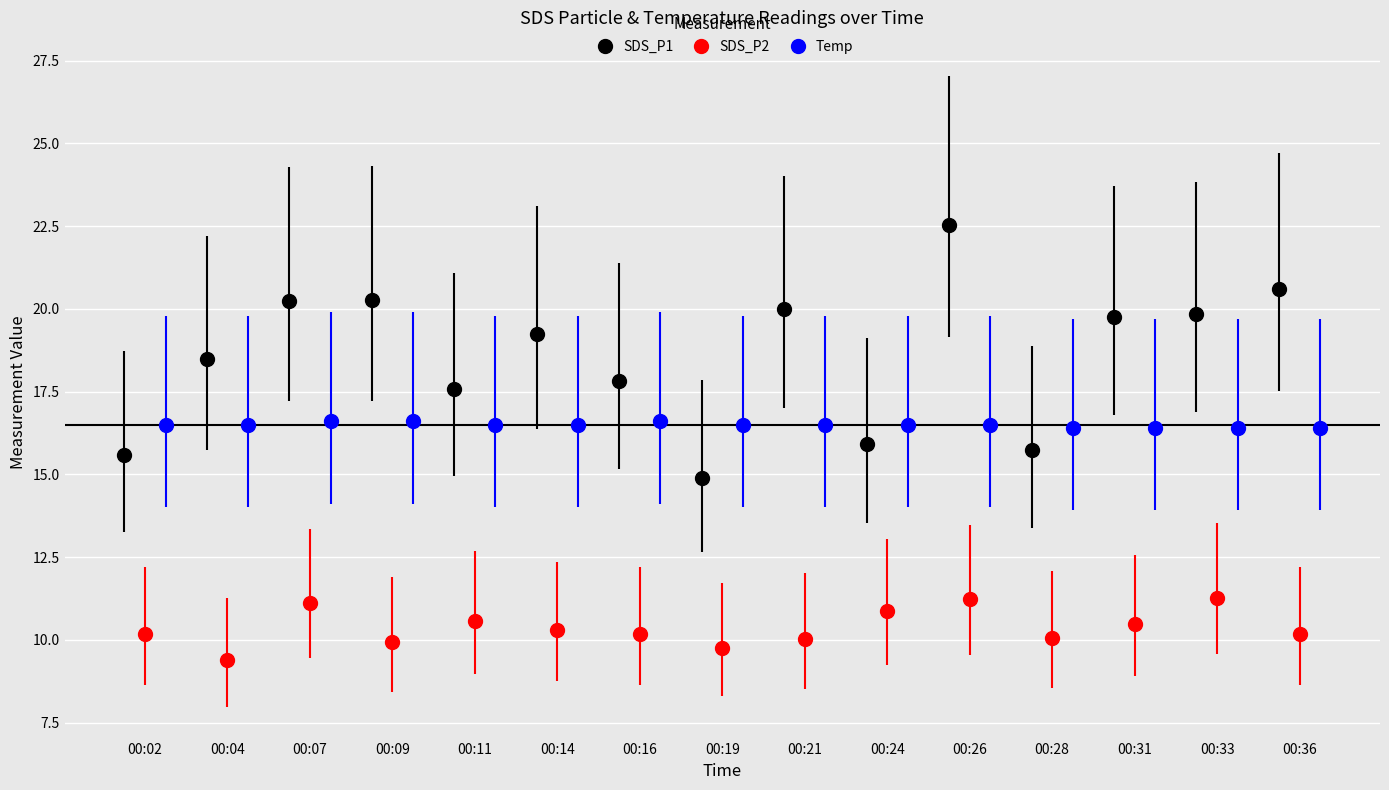

Which series has the widest spread of values?

SDS_P1